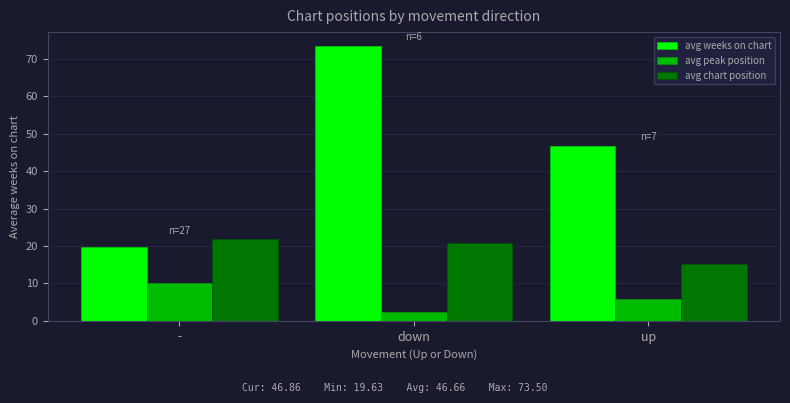

What is the value of the avg peak position bar at the 2nd from the left?

2.3